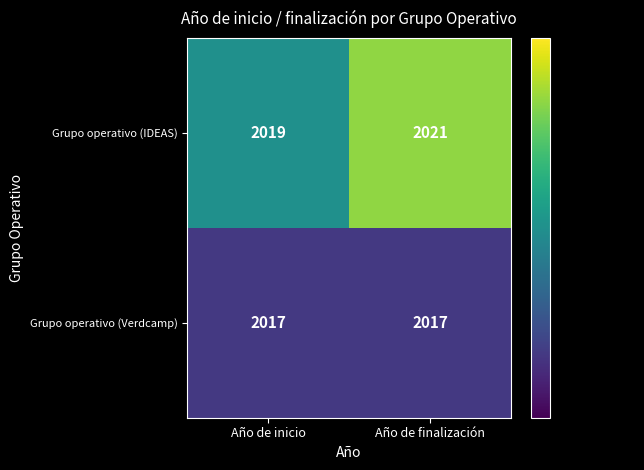

Is it true that Grupo operativo (IDEAS) equals 2019 at Año de inicio?

True